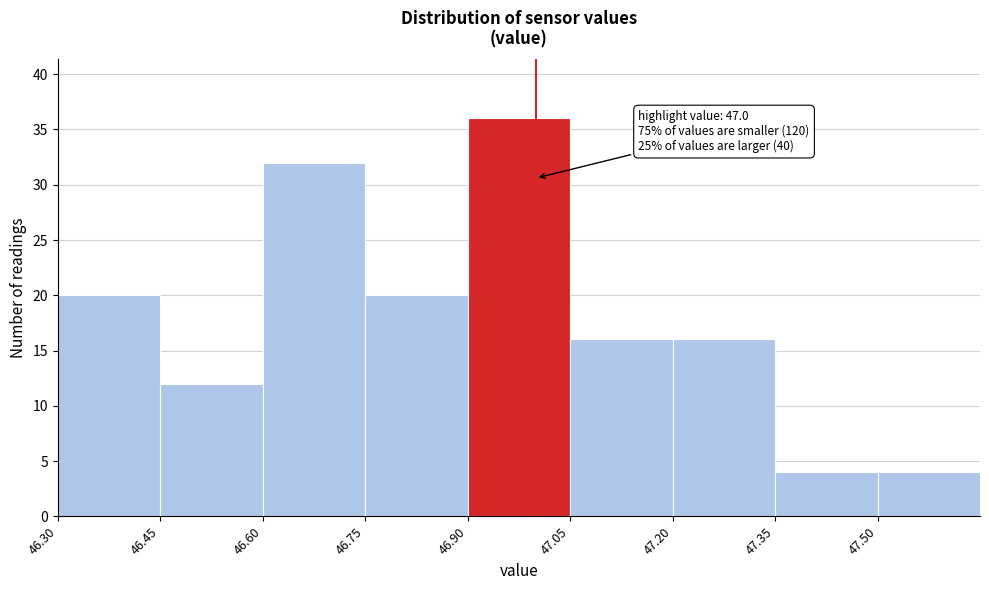

Over which range of the x-axis is the bar tallest?

46.90 to 47.05